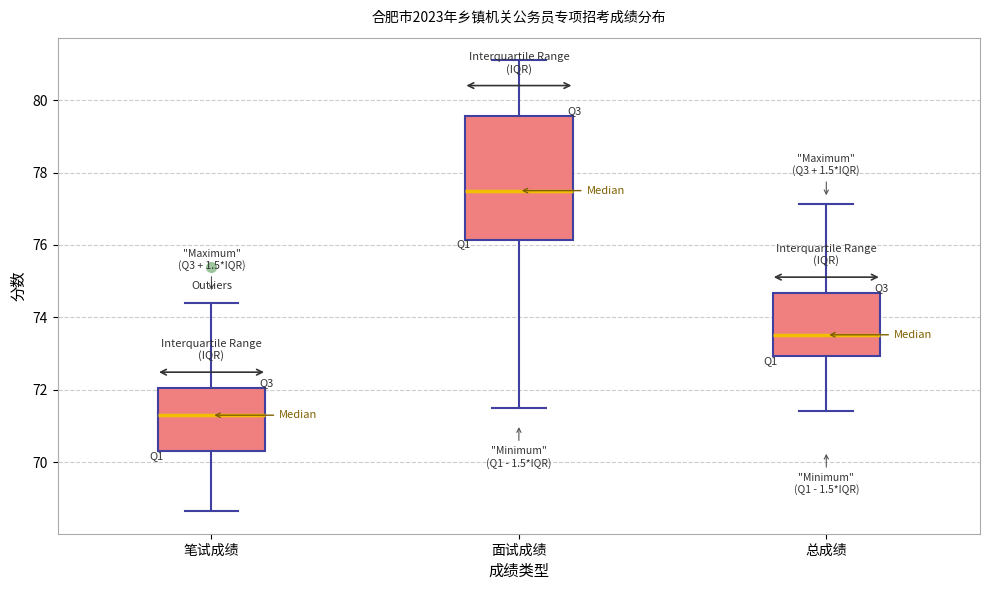

Which box has the lowest median line?

笔试成绩